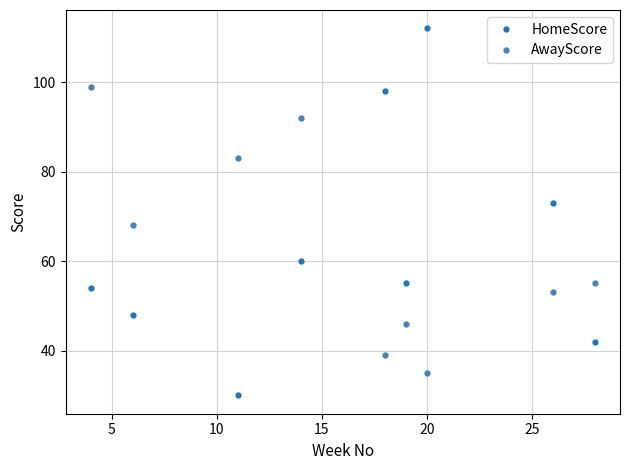

How many times do AwayScore and HomeScore cross each other?

2